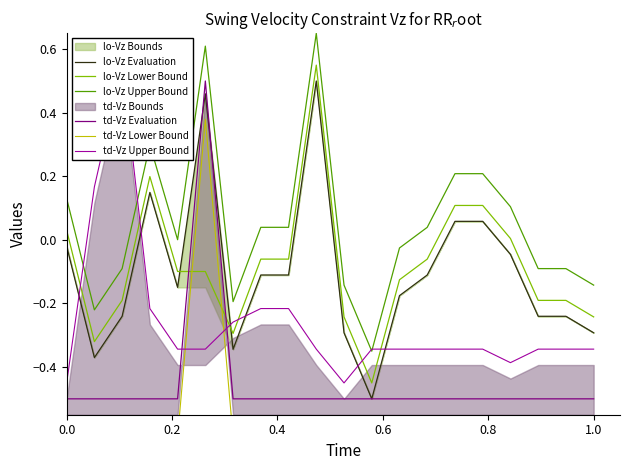

At how many categories does at least one series exceed 0?

13